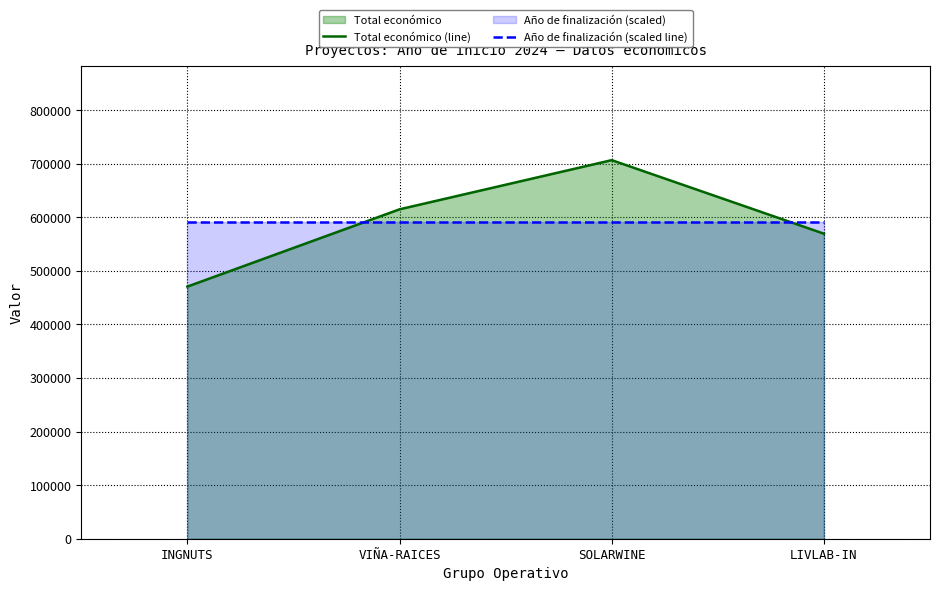

What is the label of the 3rd point from the right?

VIÑA-RAICES